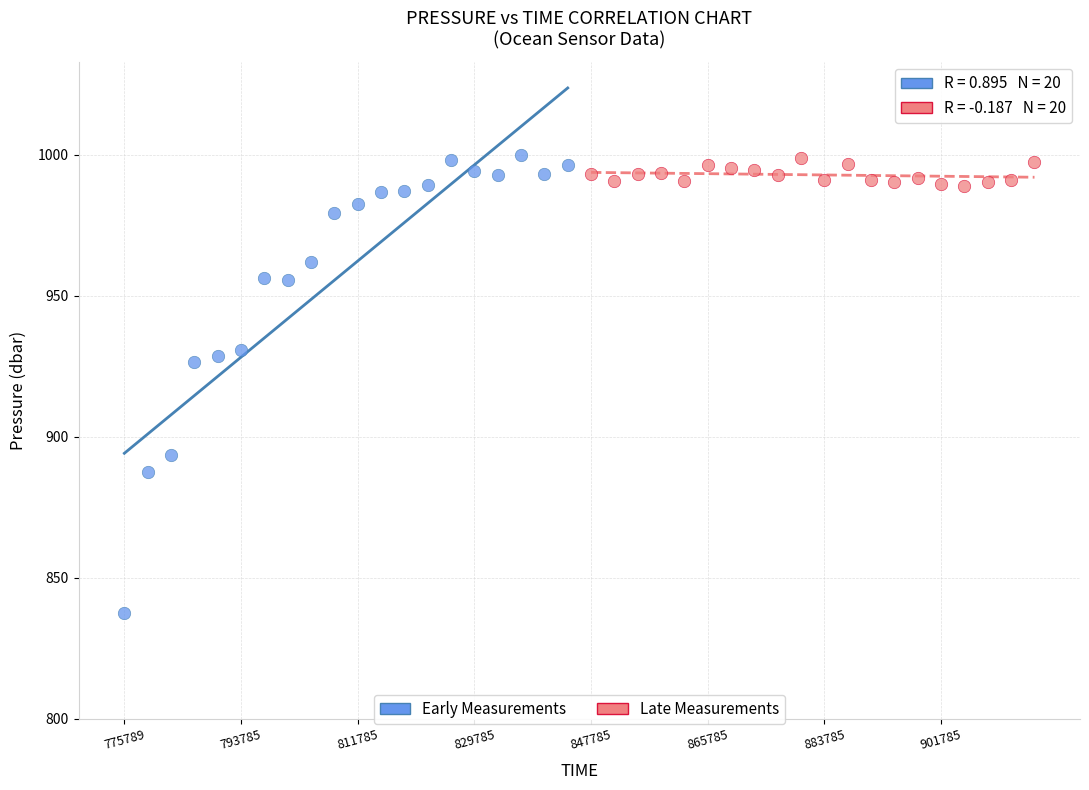

Which series contains the lowest Y value?

Early Measurements